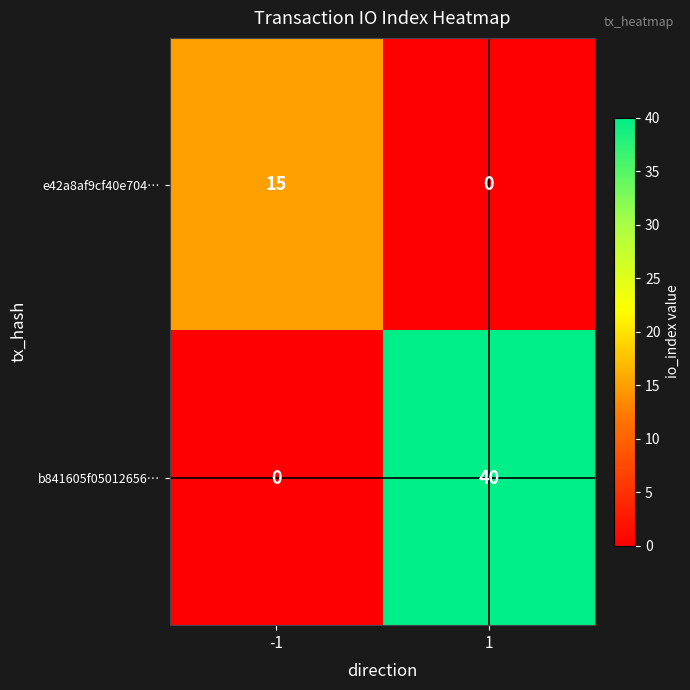

What is the difference between the b841605f05012656… values at 1 and -1?

40